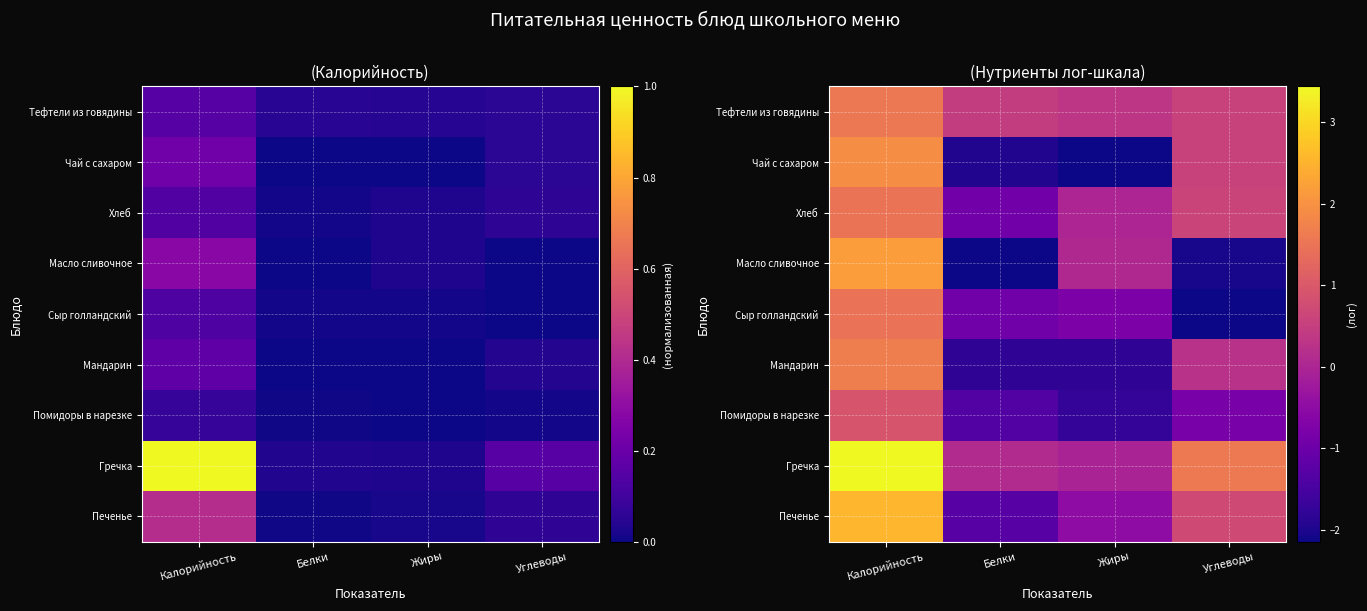

What is the spread (max minus min) of values at Калорийность?

2.5